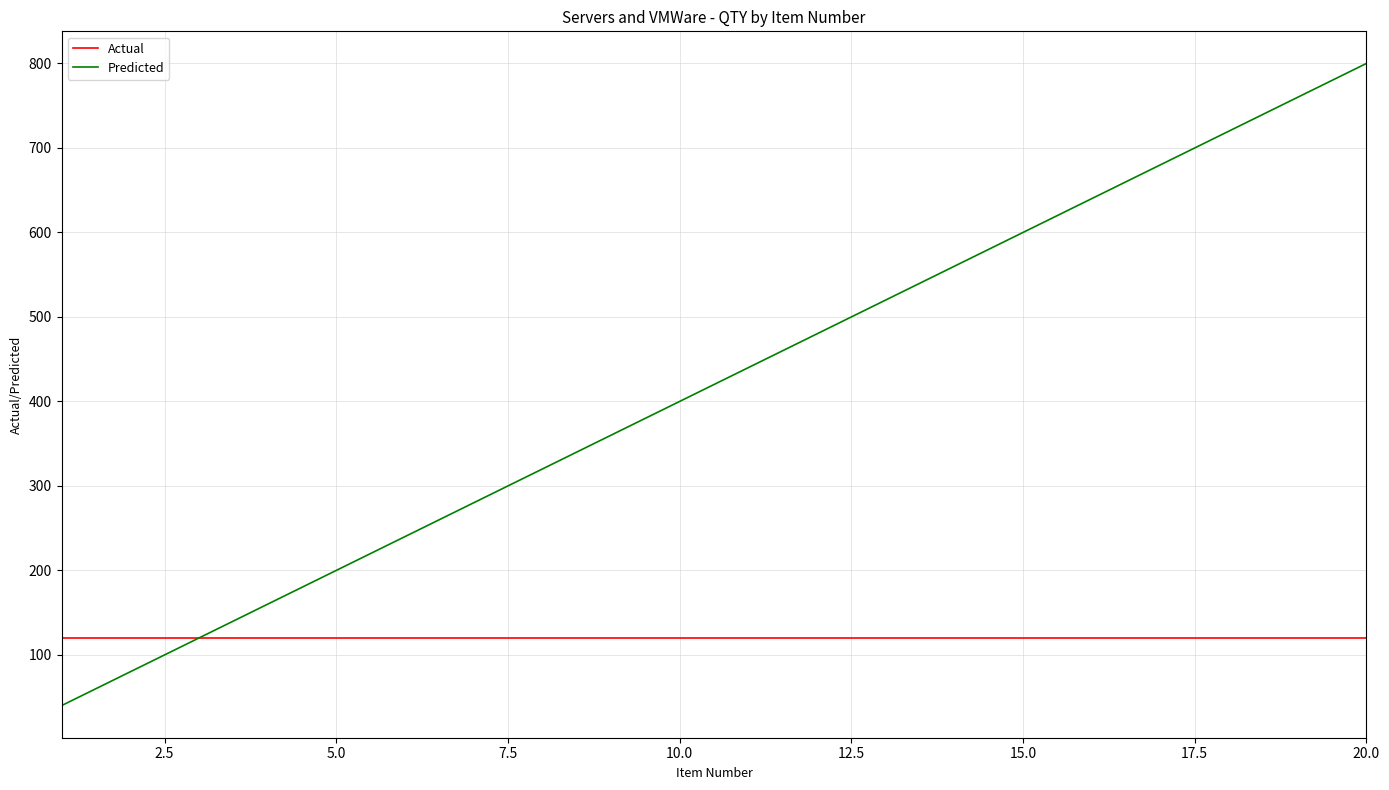

List the series in order of their peak value, lowest first.

Actual, Predicted